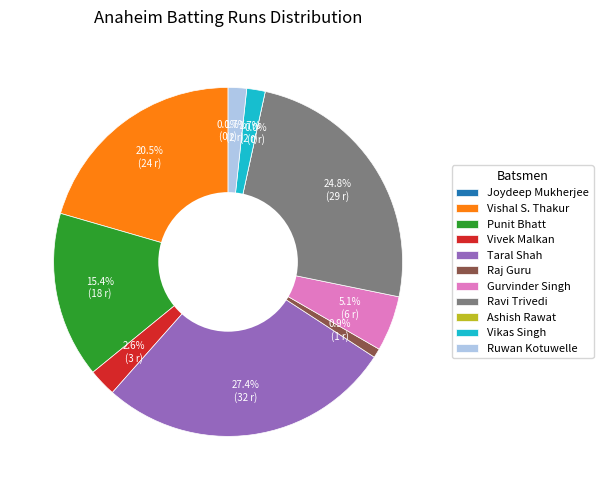

True or false: Gurvinder Singh accounts for 1% of the total.

False